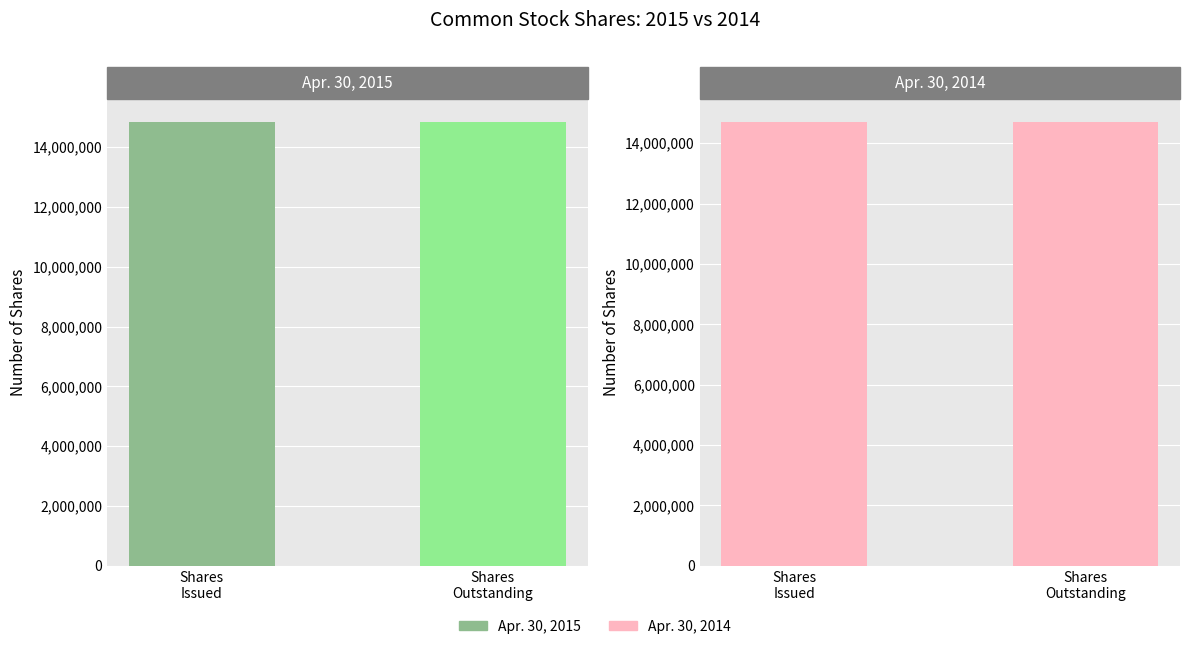

What is the label of the 2nd bar from the right?

Common stock, shares issued